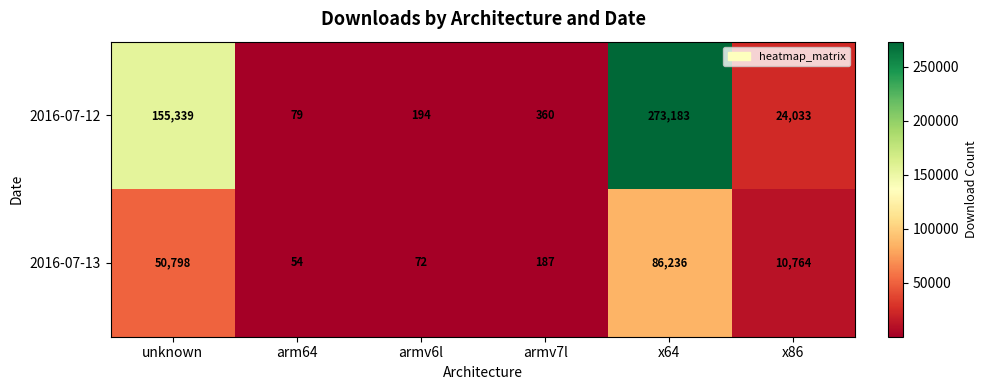

Which series changed the most between x64 and x86?

2016-07-12